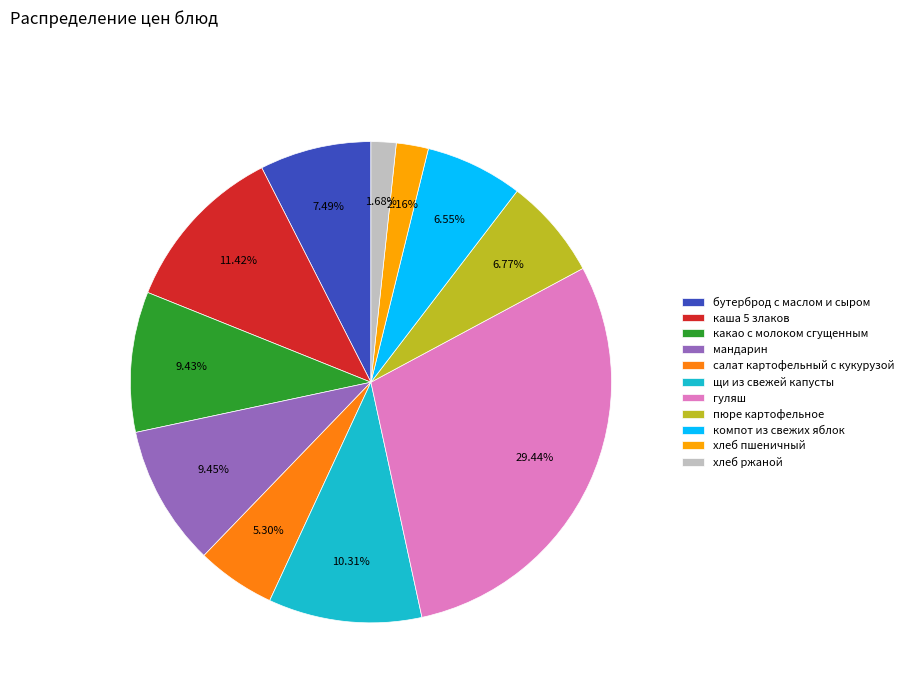

Does компот из свежих яблок represent more than half of the total?

No